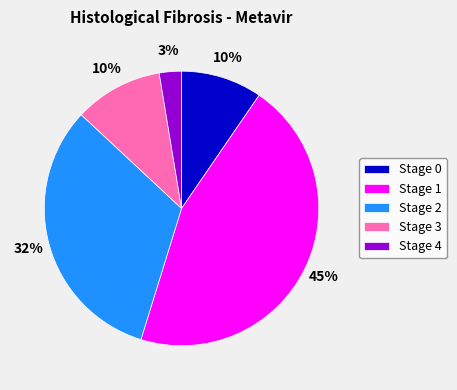

Which has a higher value, Stage 2 or Stage 4?

Stage 2